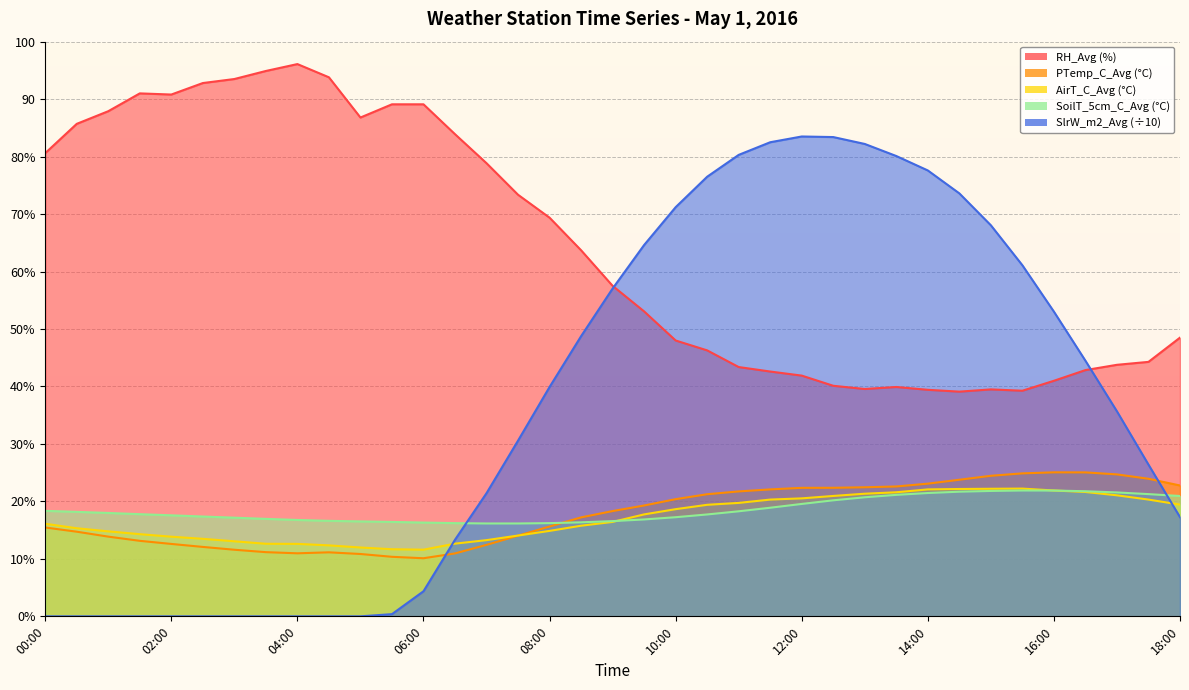

List the labels in order of SoilT_5cm_C_Avg value, smallest first.

07:00, 07:30, 06:30, 08:00, 06:00, 08:30, 05:30, 05:00, 09:00, 04:30, 04:00, 09:30, 03:30, 03:00, 10:00, 02:30, 02:00, 10:30, 01:30, 01:00, 00:30, 11:00, 00:00, 11:30, 12:00, 12:30, 13:00, 18:00, 13:30, 17:30, 14:00, 17:00, 14:30, 16:30, 15:00, 16:00, 15:30